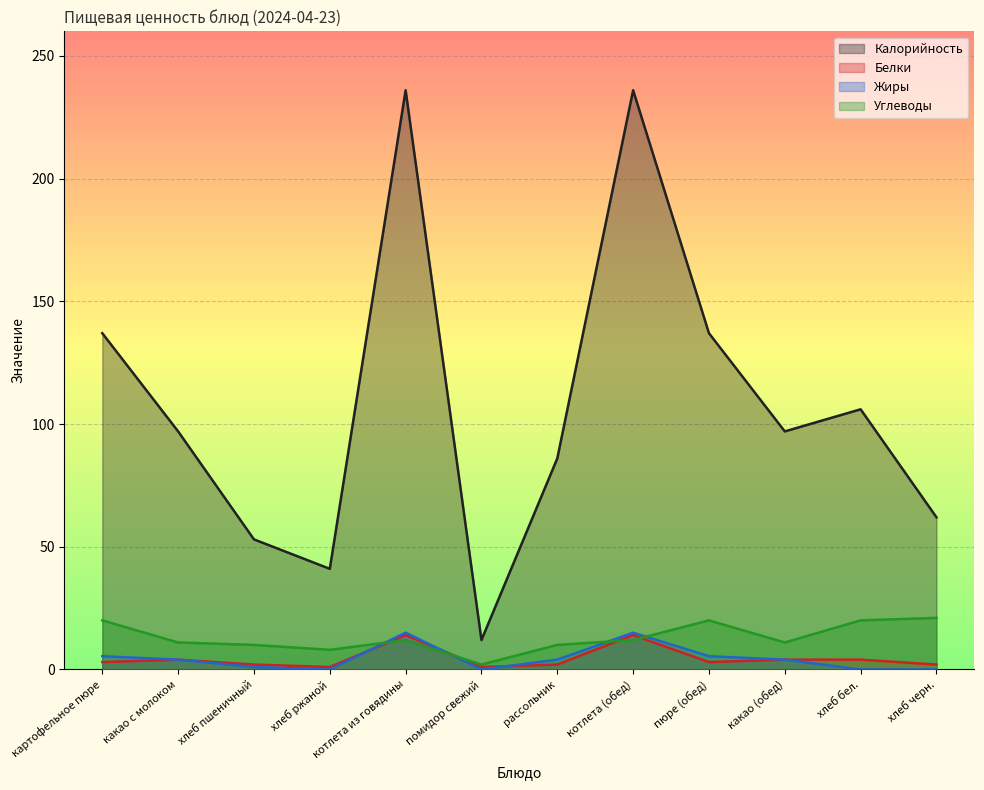

What is the difference between the maximum and minimum values in the Белки series?

13.0